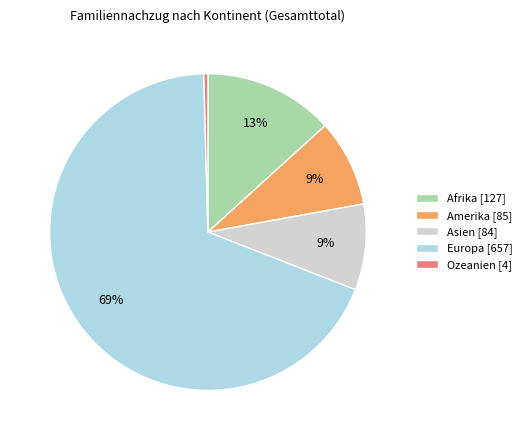

Is the sum of Afrika and Amerika greater than half?

No